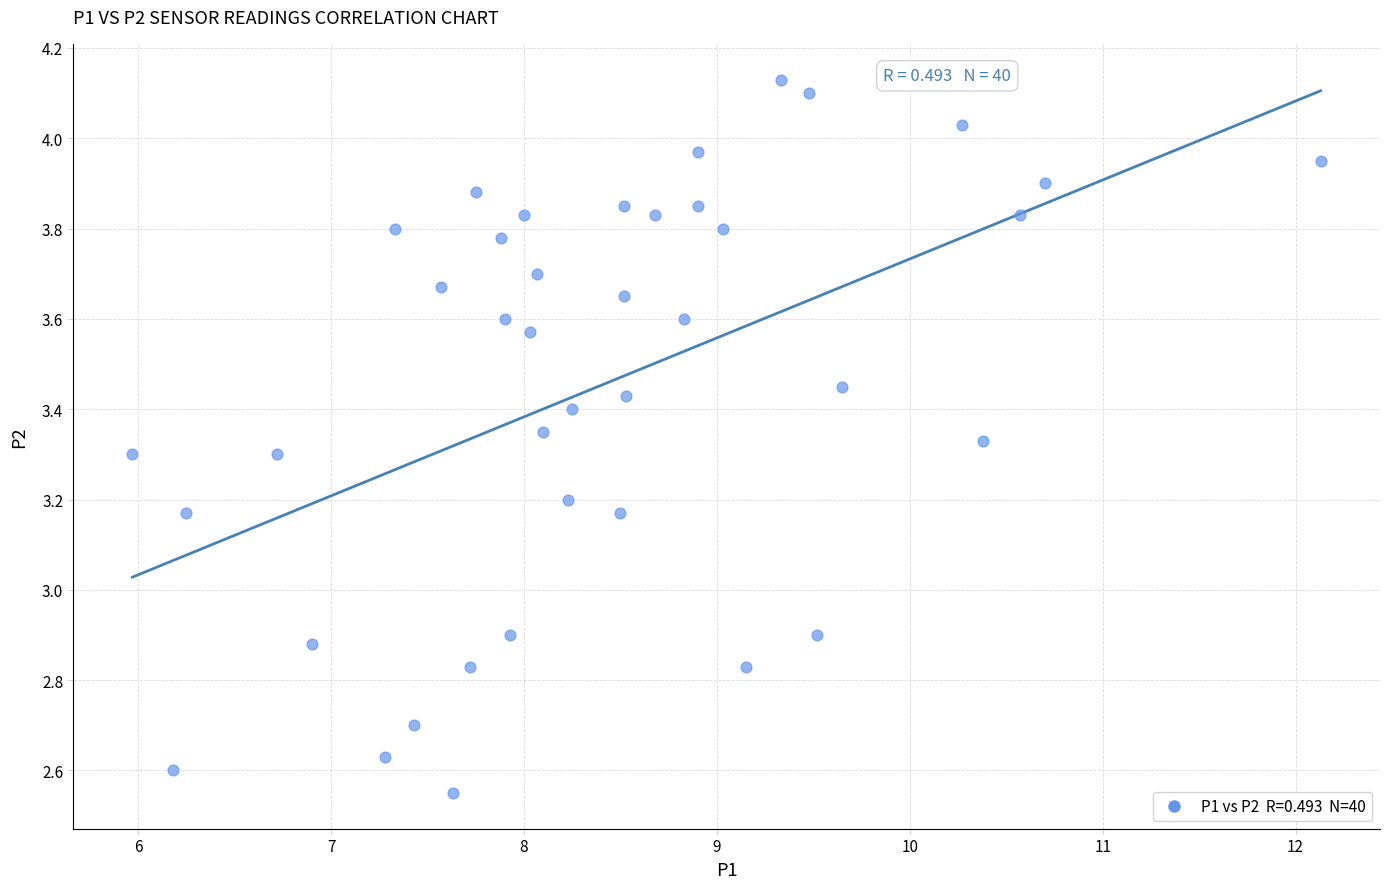

What is the range of X values (max minus min)?

6.2